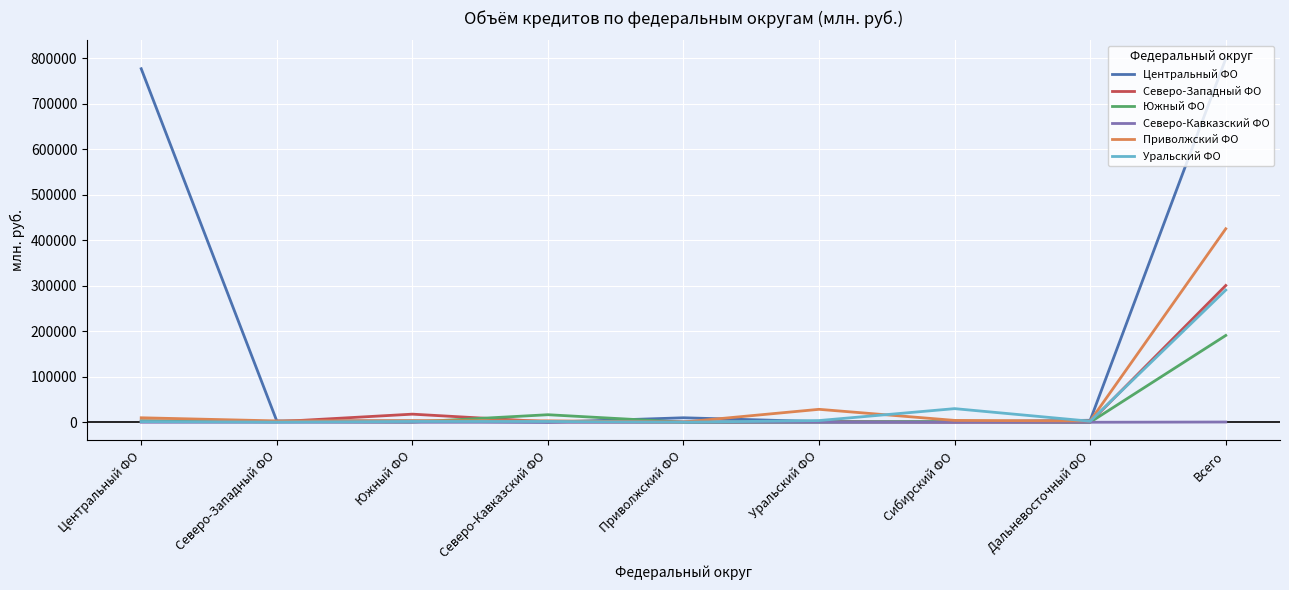

Which series has the largest total across all categories?

Центральный ФО